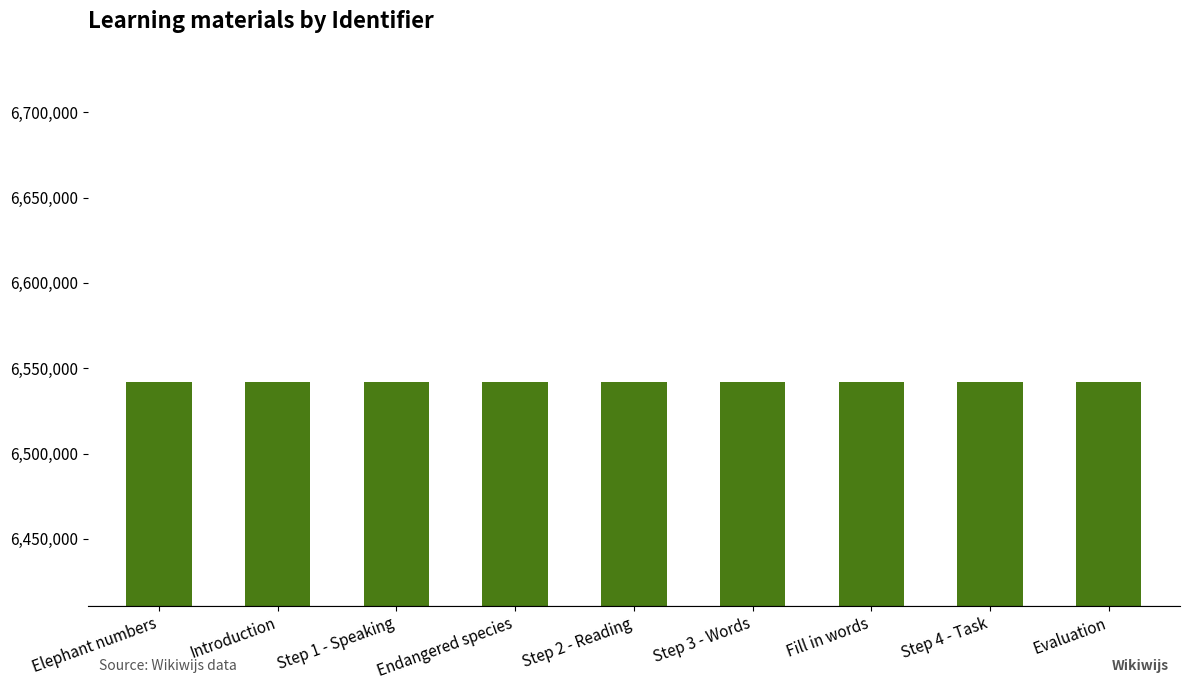

What is the sum of all values?

58875806